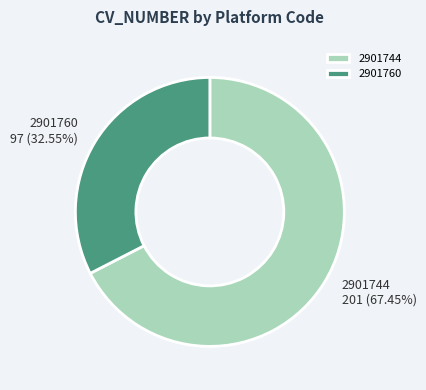

Rank the categories by value from lowest to highest.

2901760, 2901744